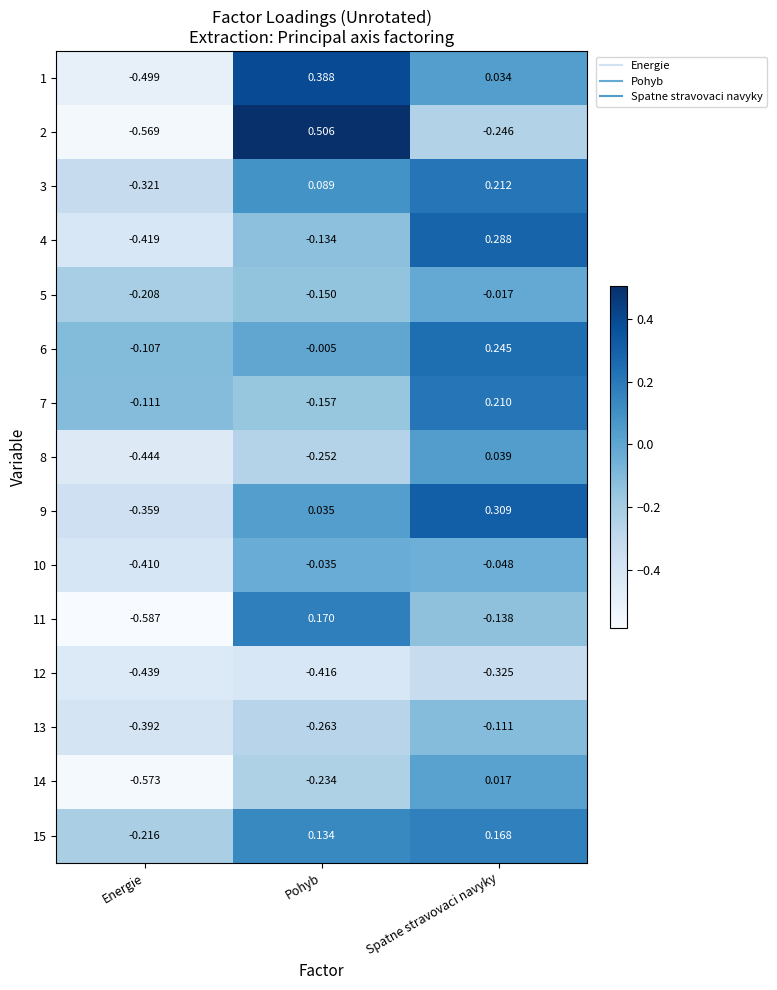

Which category has the highest value across all series?

Pohyb